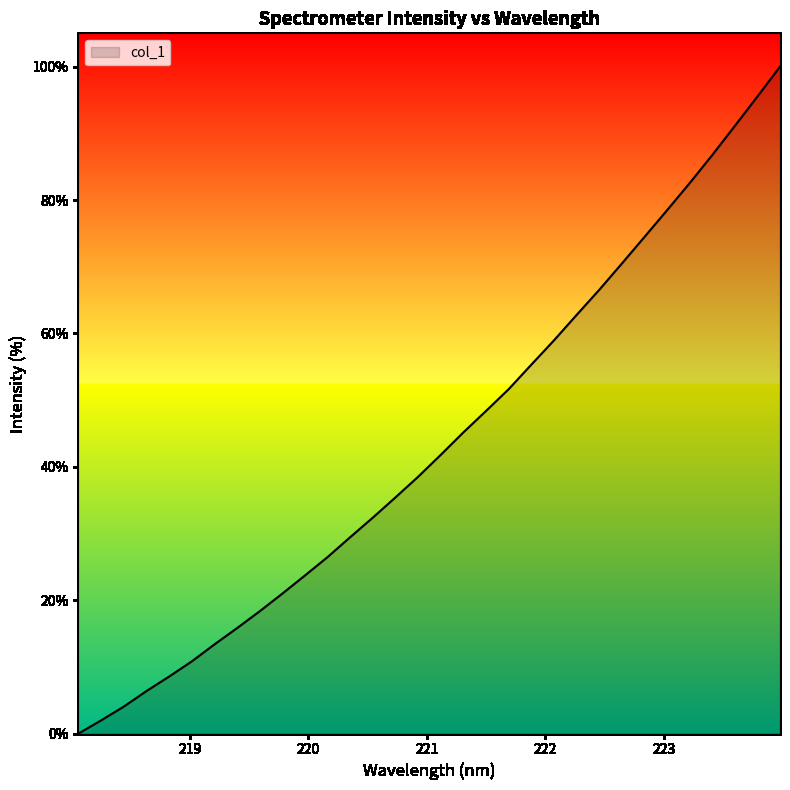

What is the greatest value displayed?

100.0